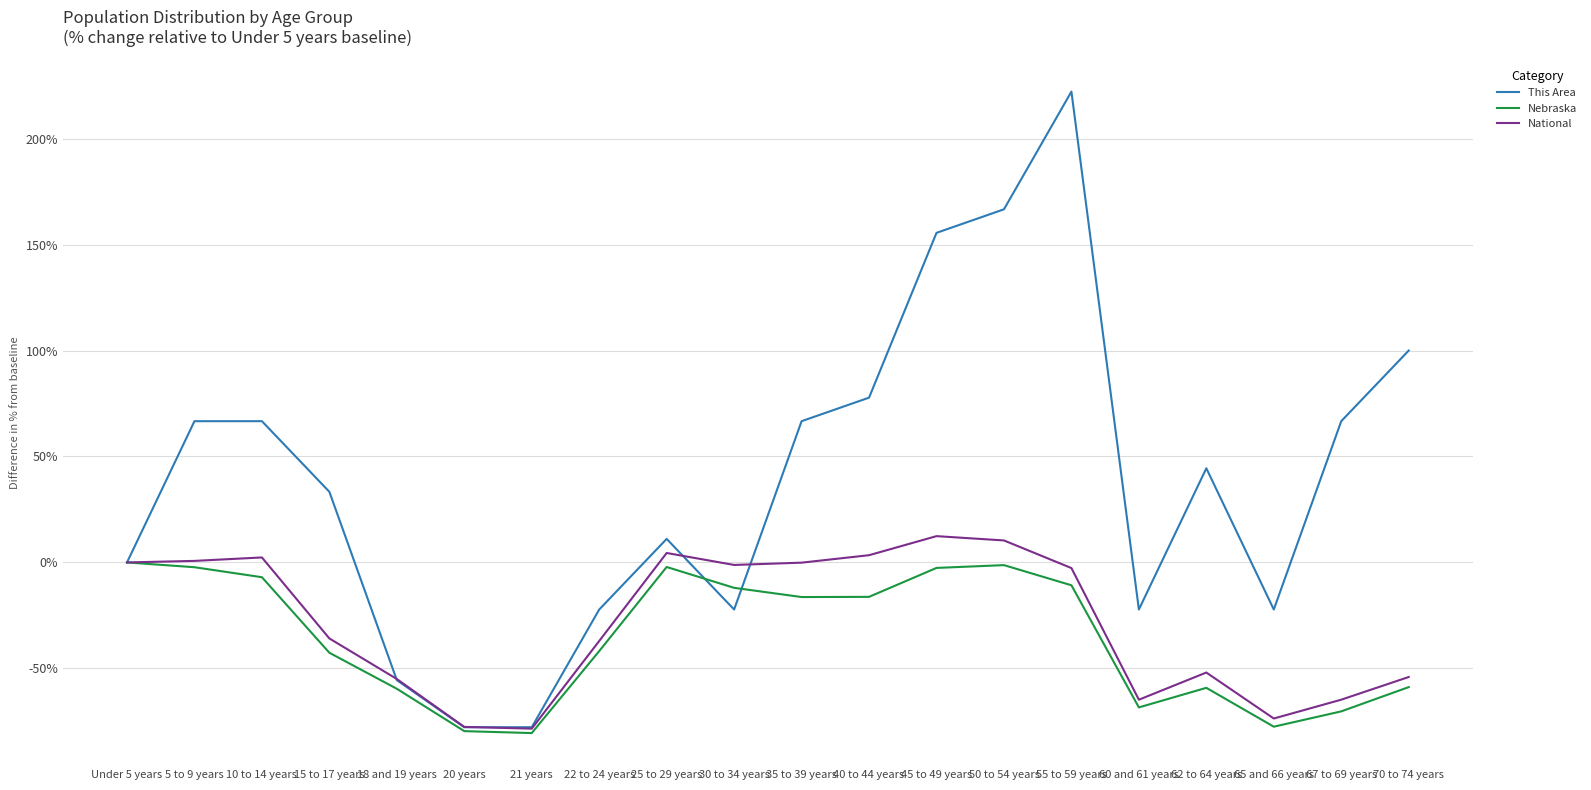

Which series changed the most between 22 to 24 years and 35 to 39 years?

This Area